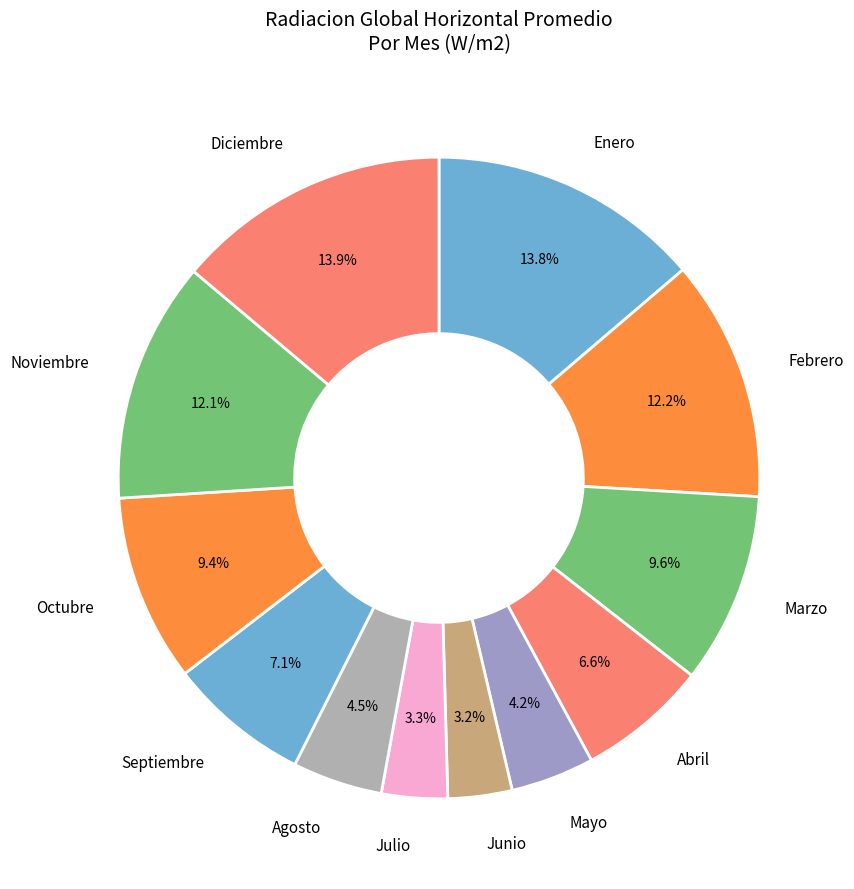

How many slices are in this pie chart?

12